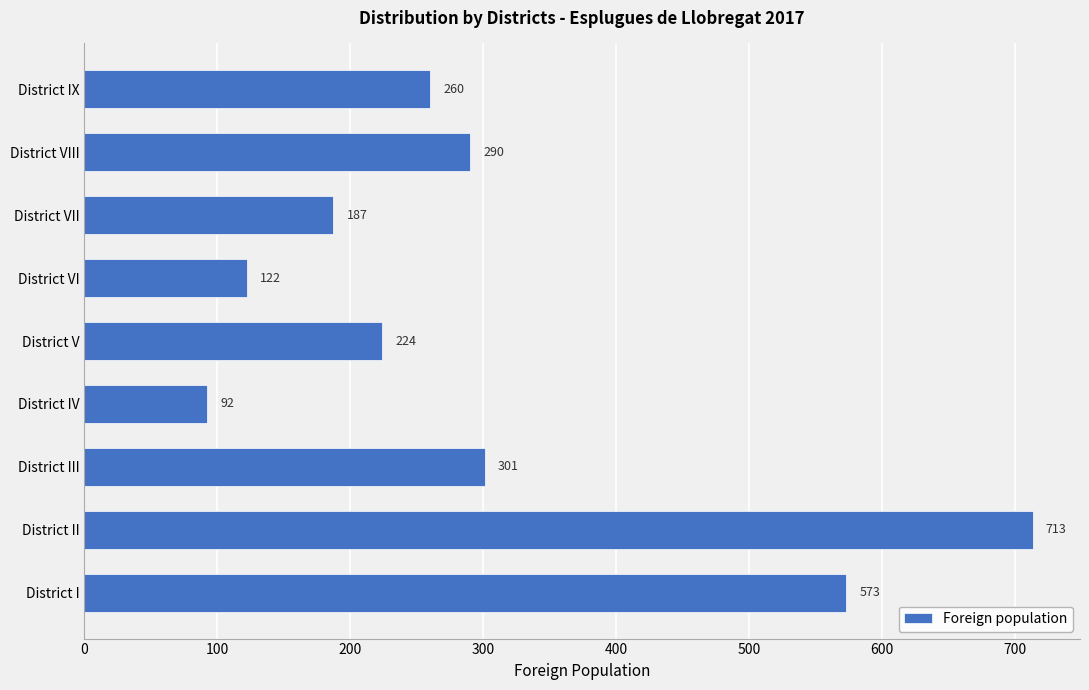

What is the difference between the second highest and minimum values?

481